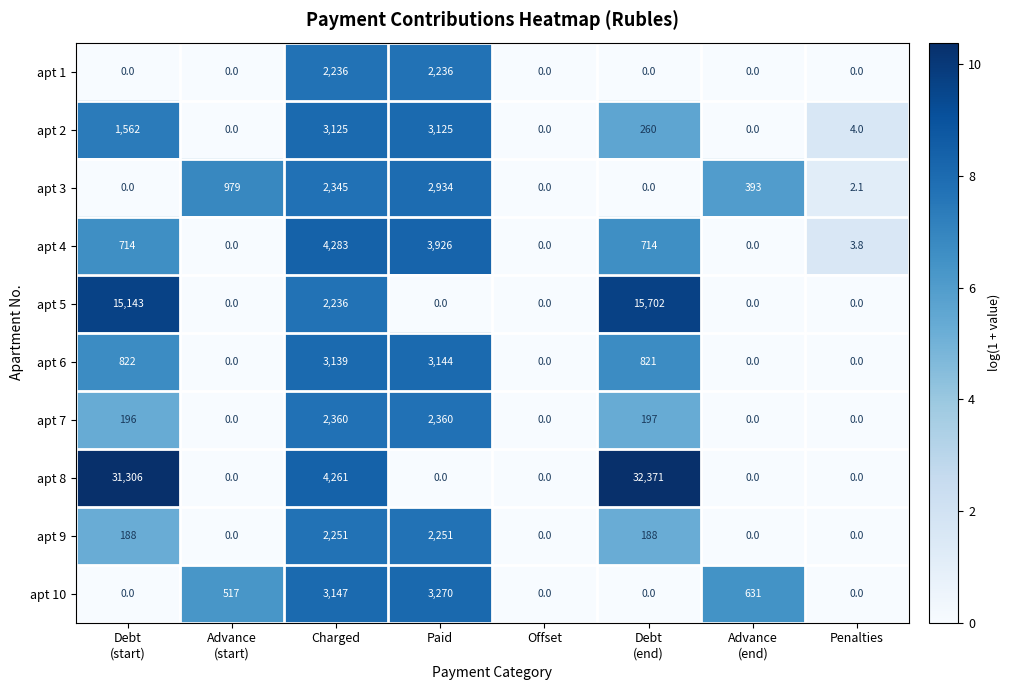

What is the highest value of the apt 2 series?

3125.0